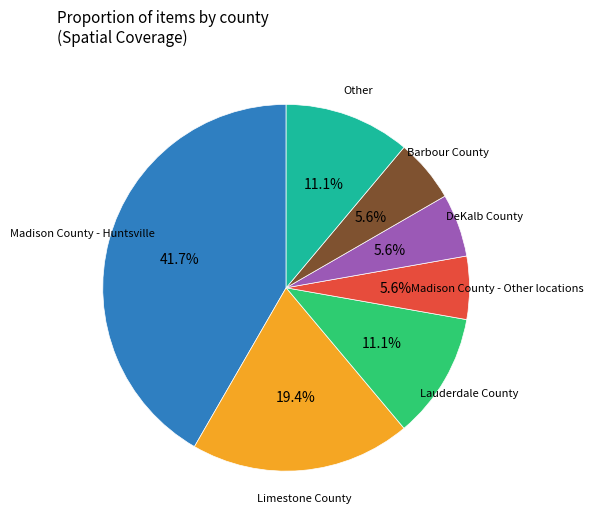

Is it true that Lauderdale County is 11% of the pie?

True